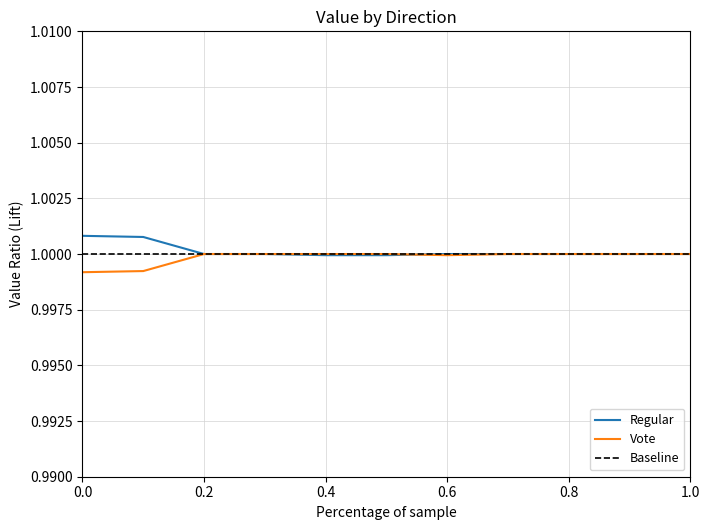

What is the value of the Regular point at the 1st from the left?

1.0